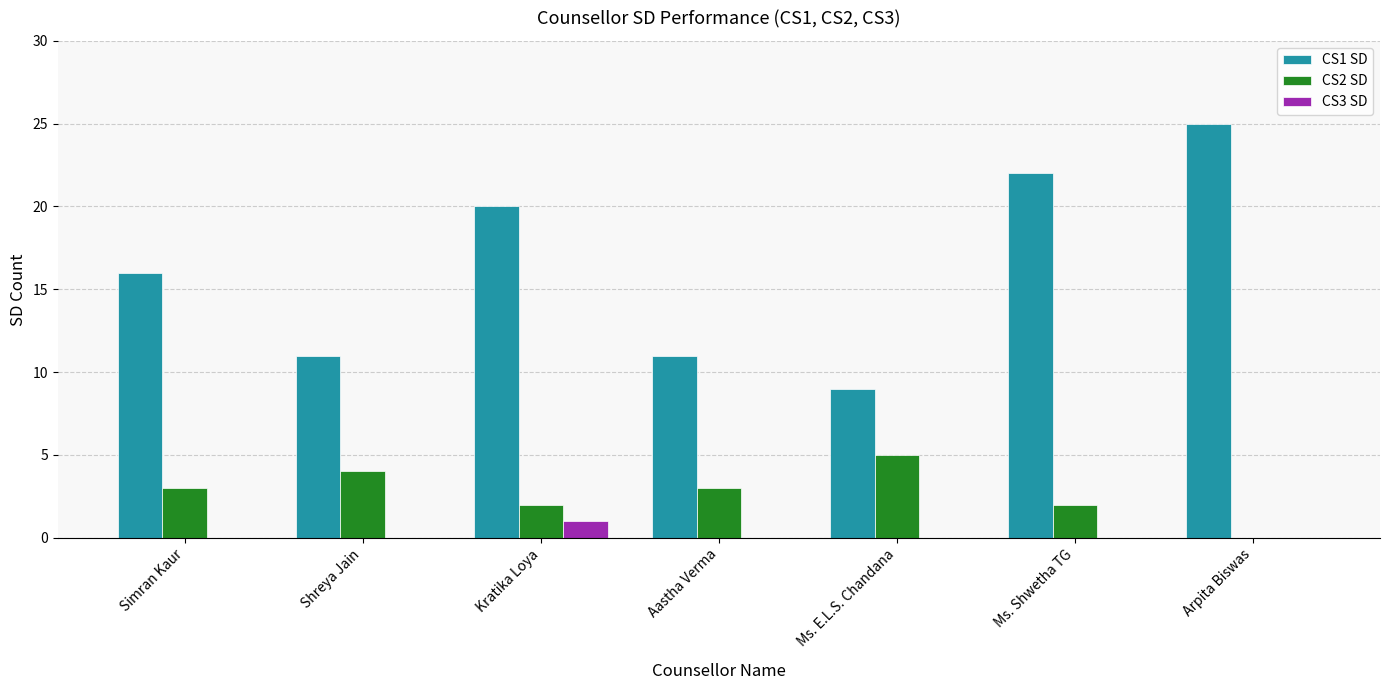

Reading right to left, what are all the values shown in this chart?

CS1 SD: 25	22	9	11	20	11	16
CS2 SD: 0	2	5	3	2	4	3
CS3 SD: 0	0	0	0	1	0	0